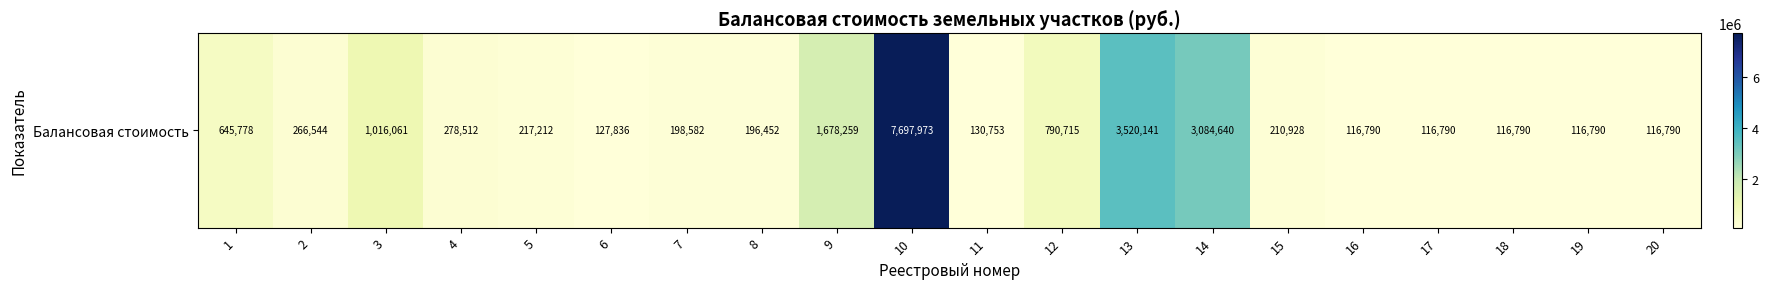

At which label does the data first exceed 217212?

1